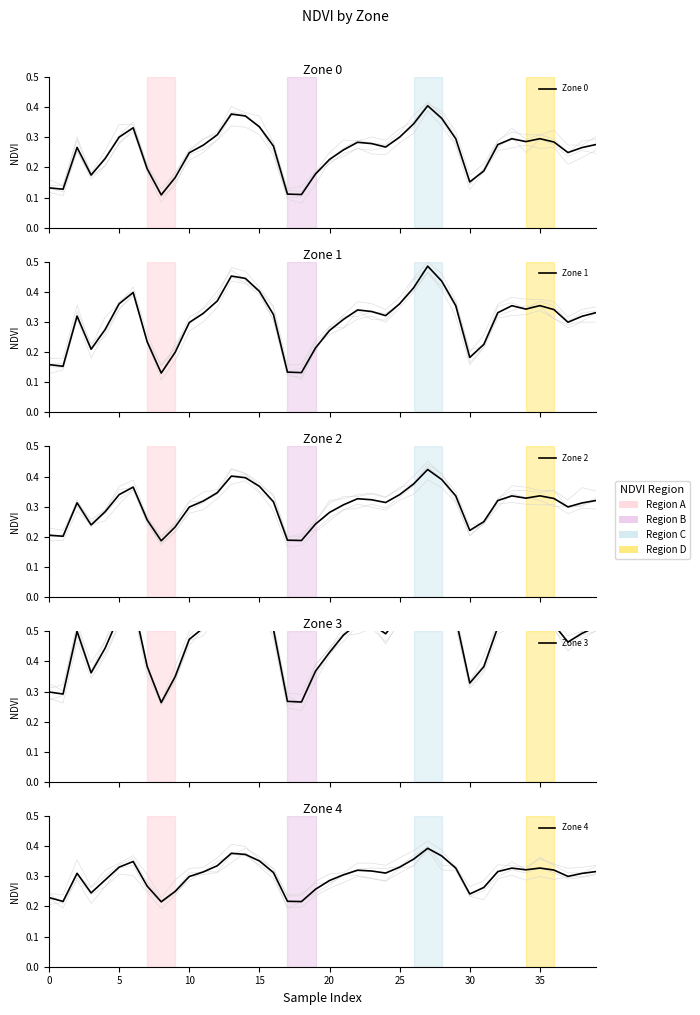

True or false: Zone 0 has a value of 0.3 at 11.

True